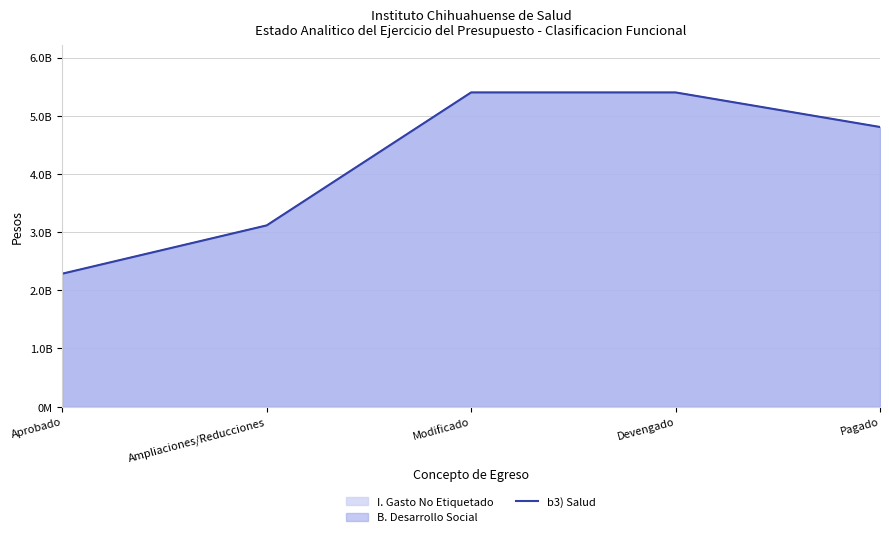

Rank the categories by value from lowest to highest.

Aprobado, Ampliaciones/Reducciones, Pagado, Modificado, Devengado